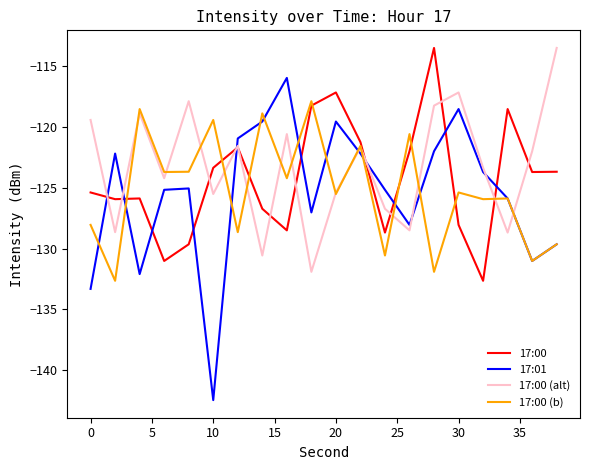

What is the minimum value for 17:01?

-142.4